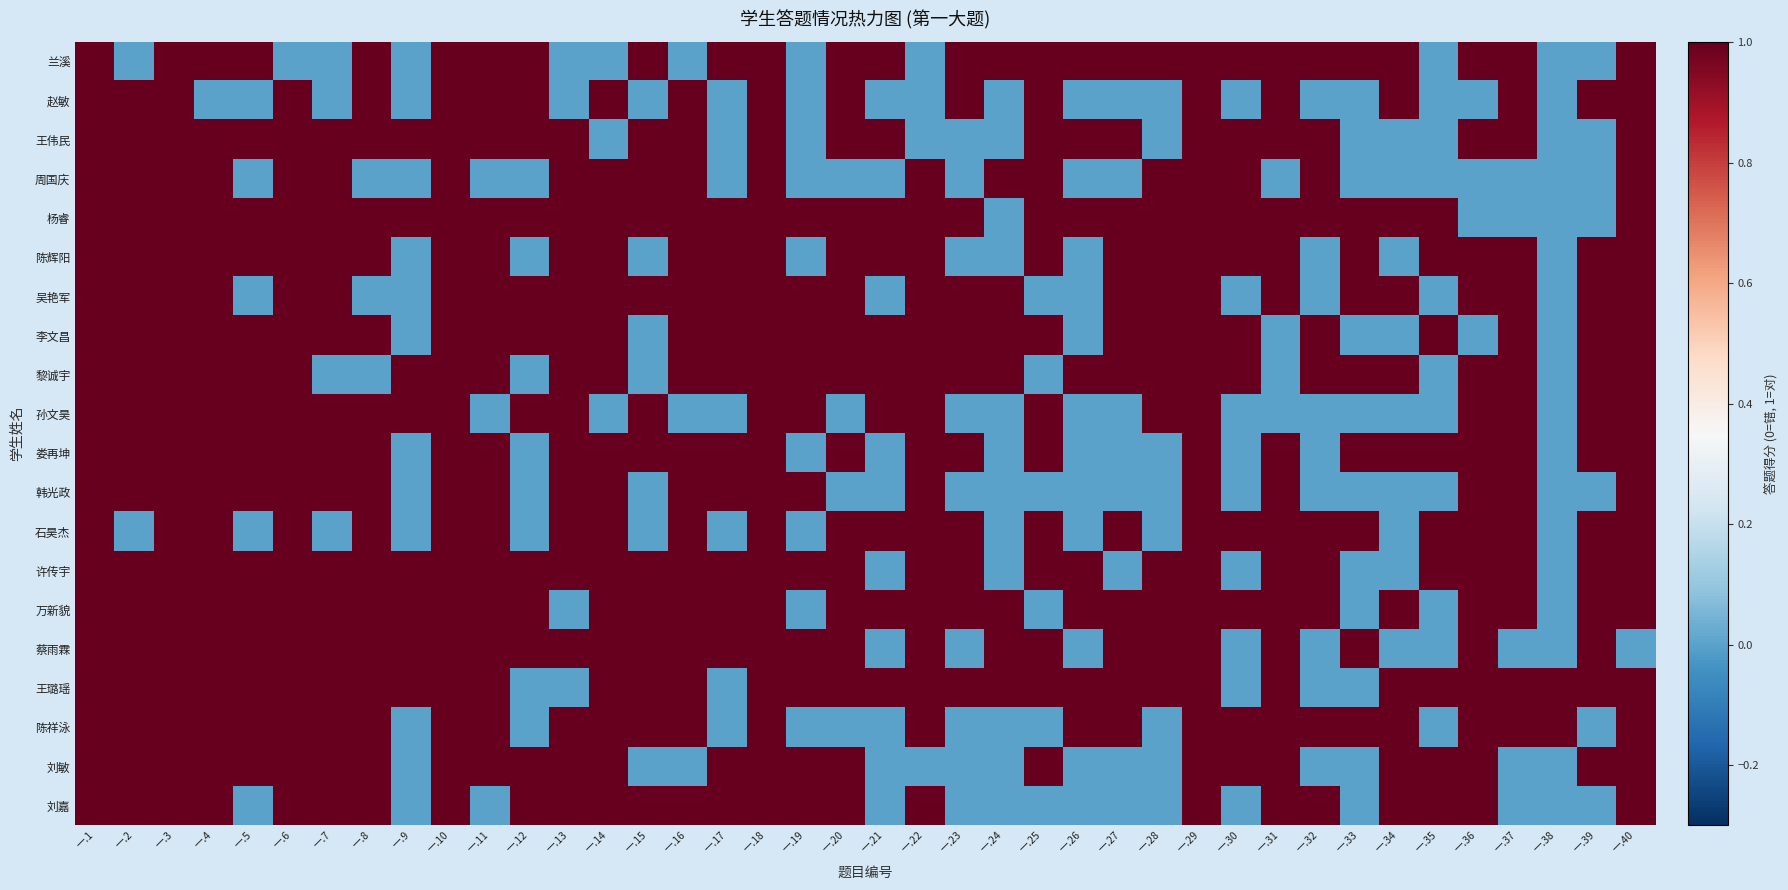

At which category is the sum across all series the highest?

一.1